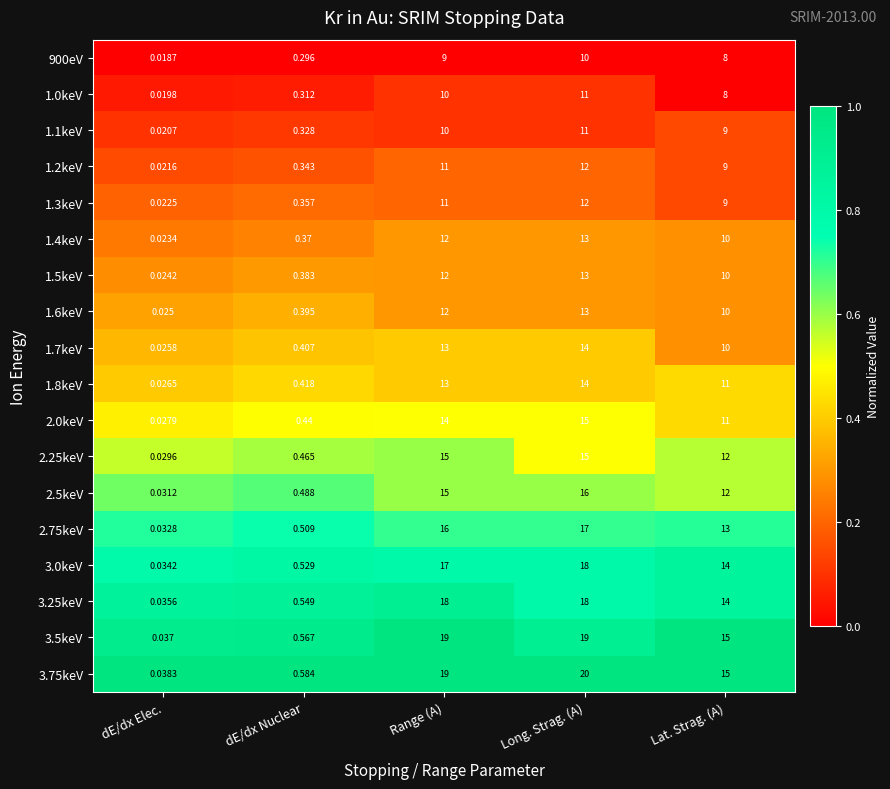

List the labels in order of 2.5keV value, smallest first.

dE/dx Elec., dE/dx Nuclear, Lat. Strag. (A), Range (A), Long. Strag. (A)